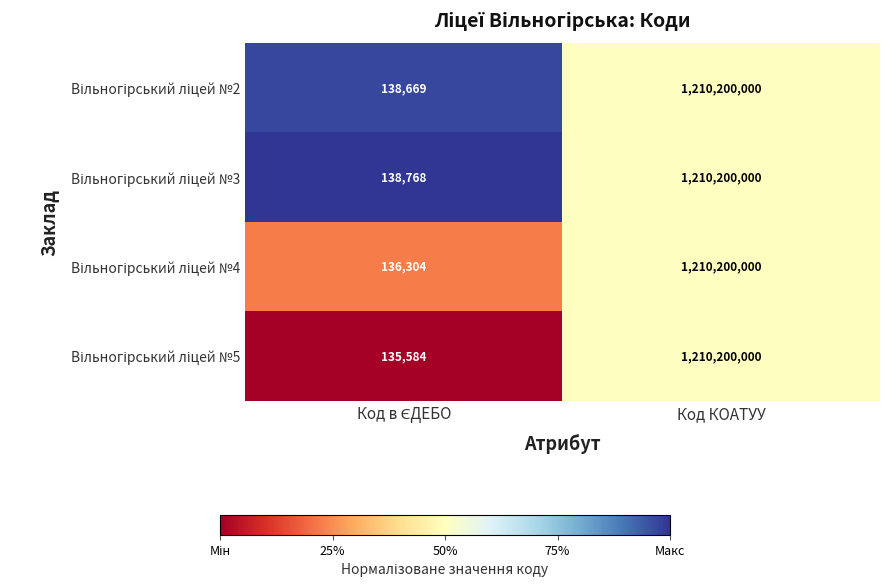

What is the maximum value shown in the chart?

1210200000